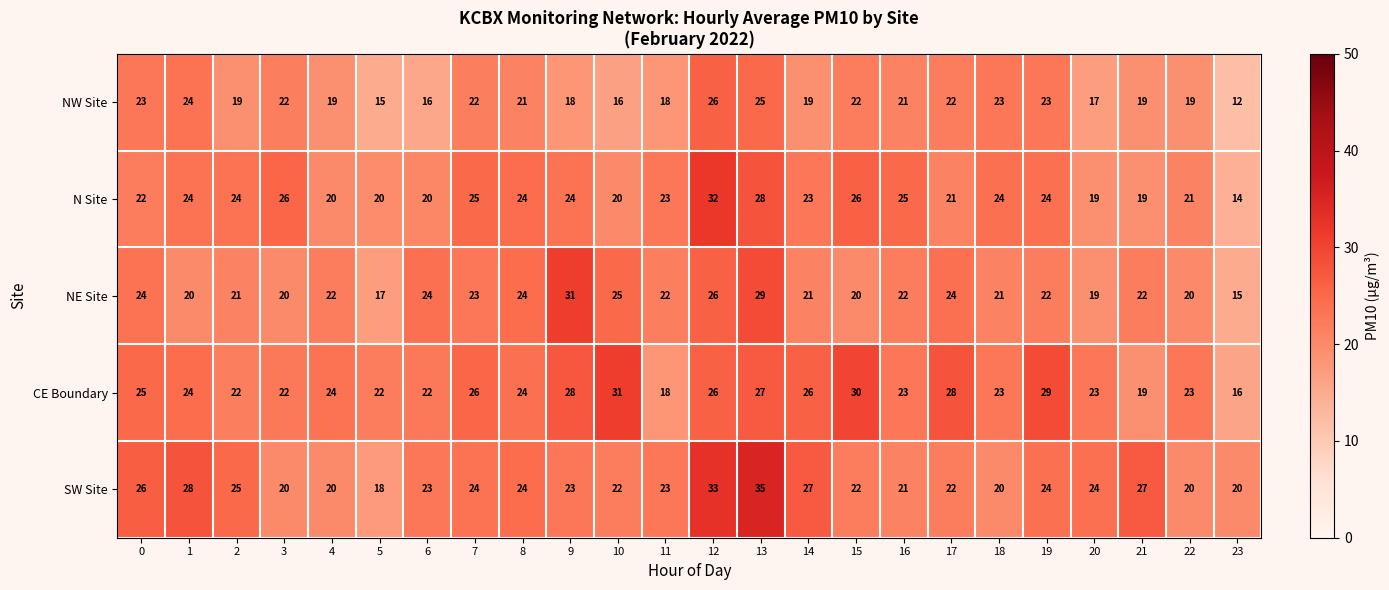

At 7, list the series in order from smallest to largest.

NW Site, NE Site, SW Site, N Site, CE Boundary